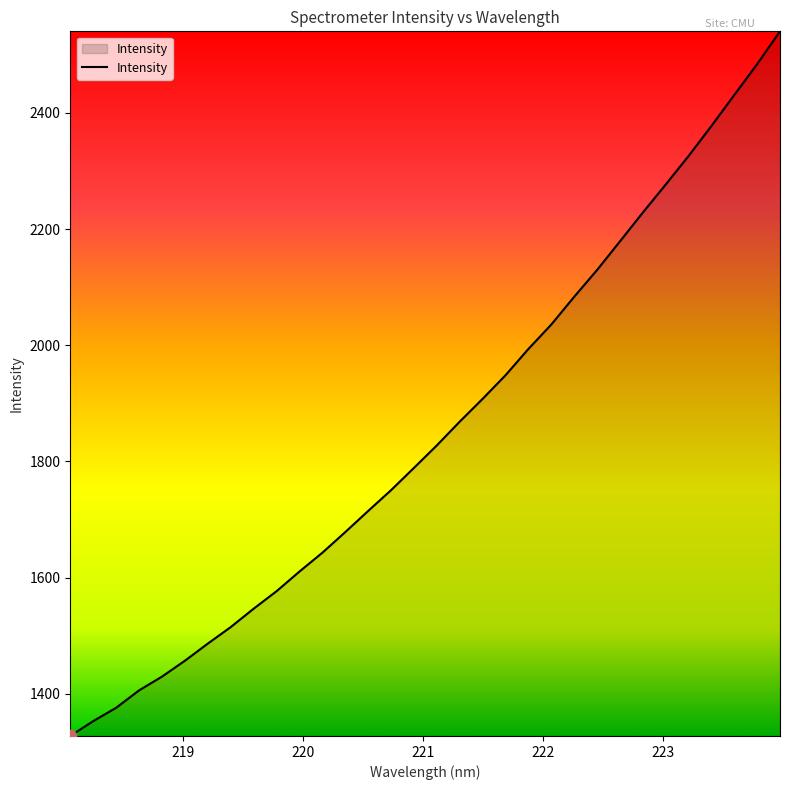

What is the difference between the maximum and minimum values?

1212.7